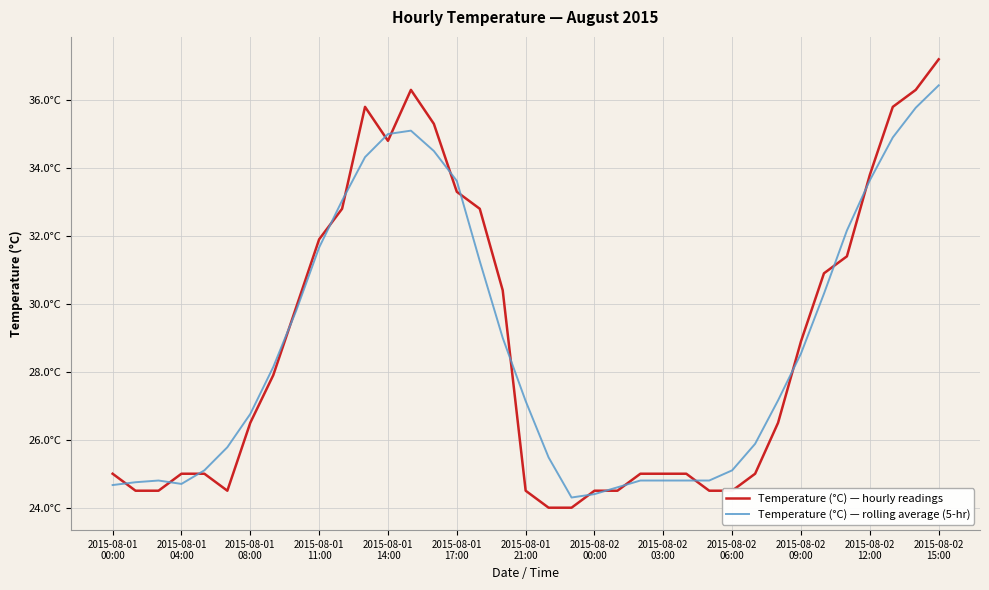

What are all the series names shown in the legend?

Temperature (°C) — hourly readings, Temperature (°C) — rolling average (5-hr)